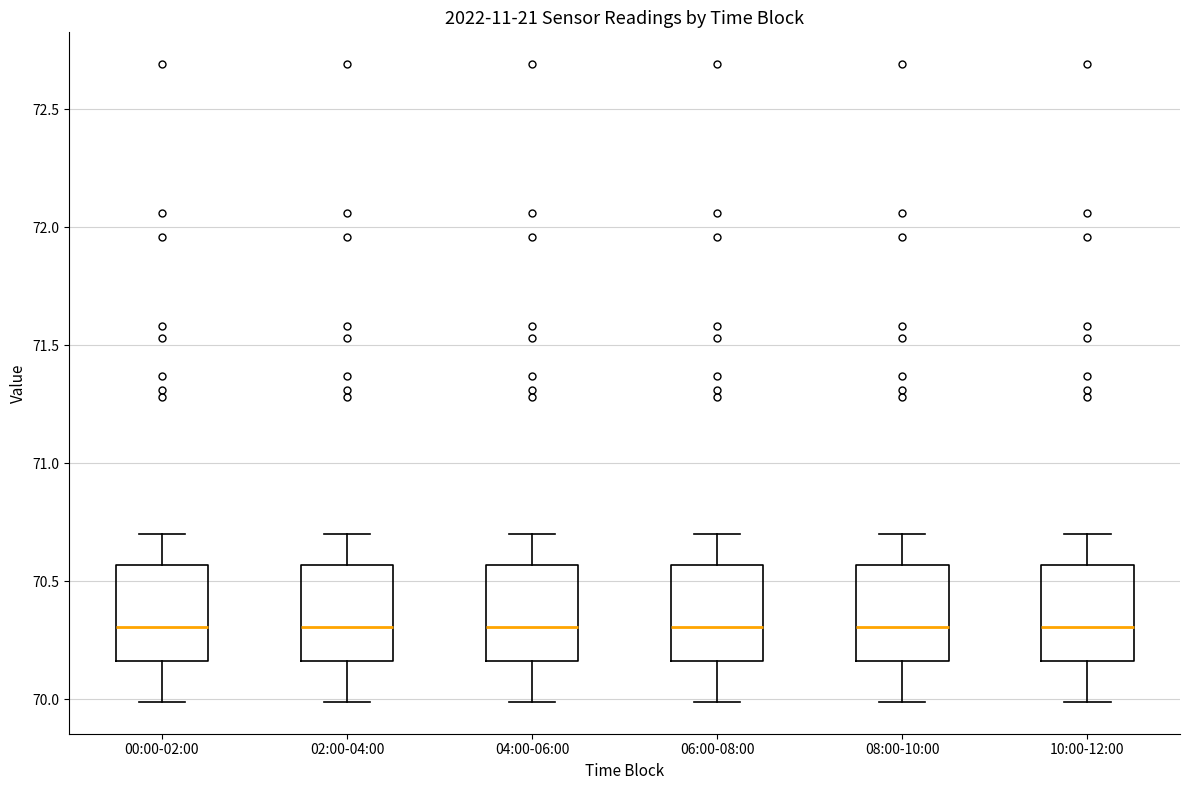

Reading left to right, read every box against the y-axis: the position of its median line, the range the box covers, and the ends of its whiskers. The values are not printed on the chart, so give them approximately, as read against the axis.

00:00-02:00: median 70.30, box 70.15 to 70.55, whiskers 70.00 to 70.70
02:00-04:00: median 70.30, box 70.15 to 70.55, whiskers 70.00 to 70.70
04:00-06:00: median 70.30, box 70.15 to 70.55, whiskers 70.00 to 70.70
06:00-08:00: median 70.30, box 70.15 to 70.55, whiskers 70.00 to 70.70
08:00-10:00: median 70.30, box 70.15 to 70.55, whiskers 70.00 to 70.70
10:00-12:00: median 70.30, box 70.15 to 70.55, whiskers 70.00 to 70.70